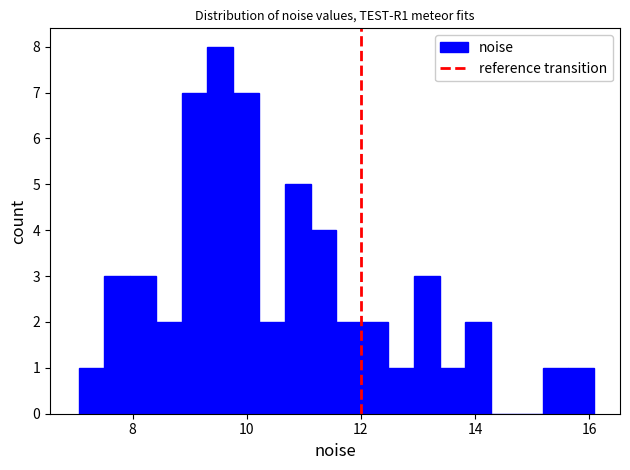

Around what value on the x-axis is the tallest bar? Give the approximate position of its centre, as read against the axis.

9.6